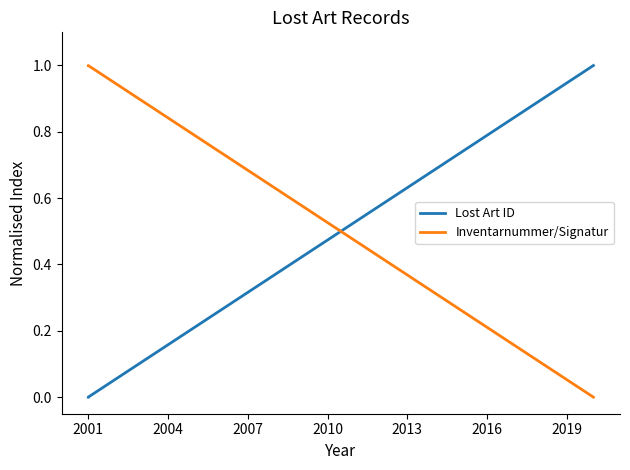

What is the difference between the maximum and minimum values in the Inventarnummer/Signatur series?

1.0